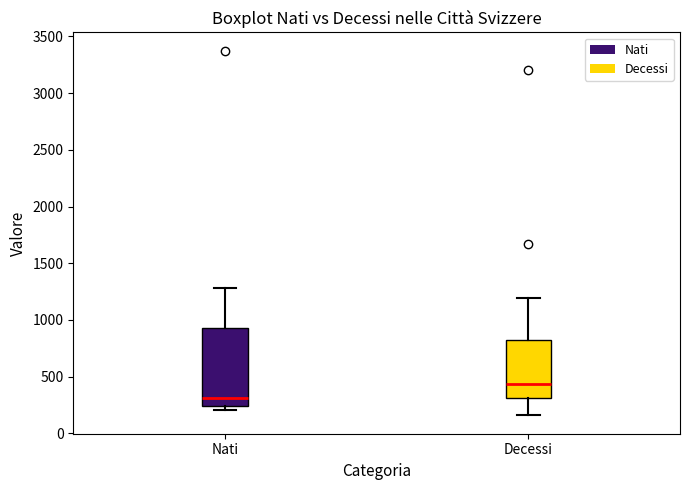

Which box's median line is the lowest?

Nati